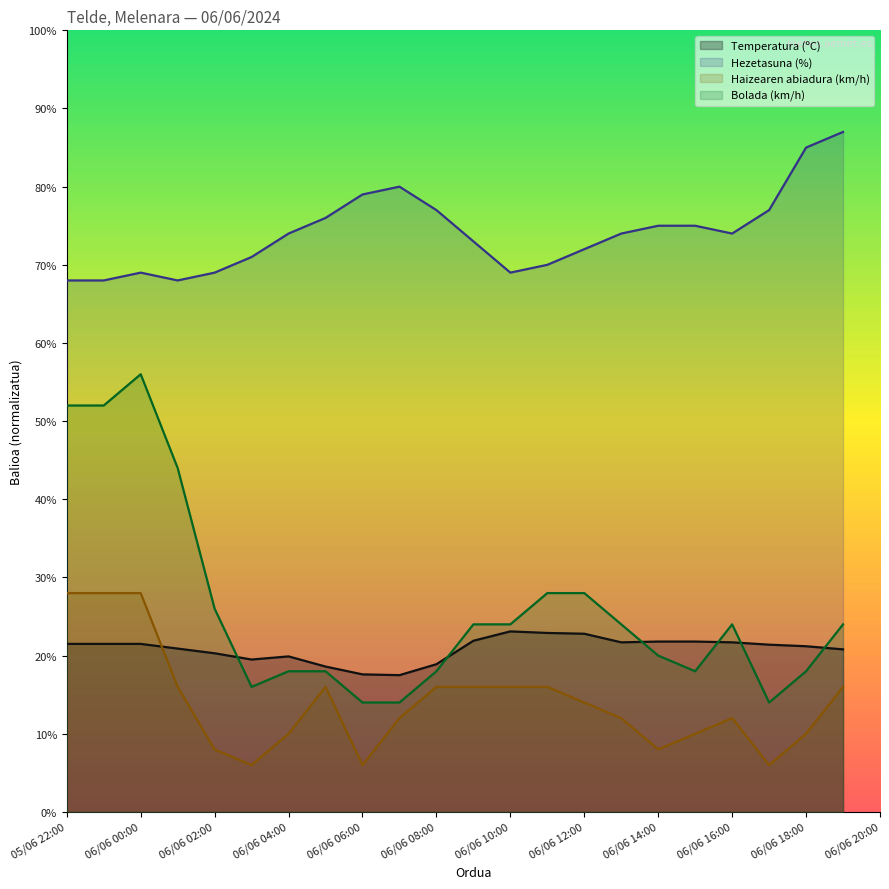

Which series has the widest spread of values?

Bolada (km/h)